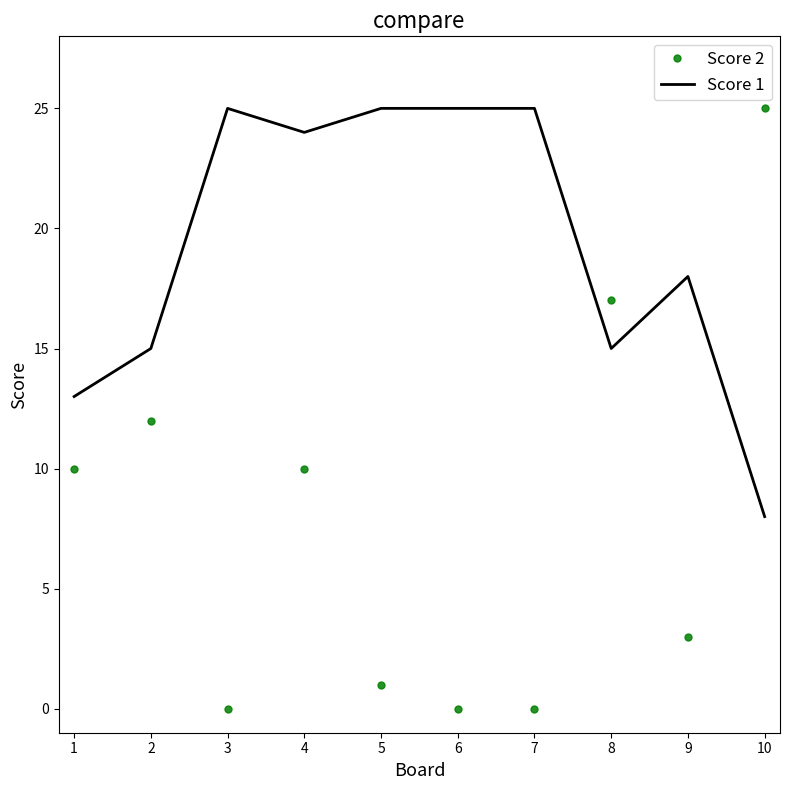

What is the highest value of the Score 2 series?

25